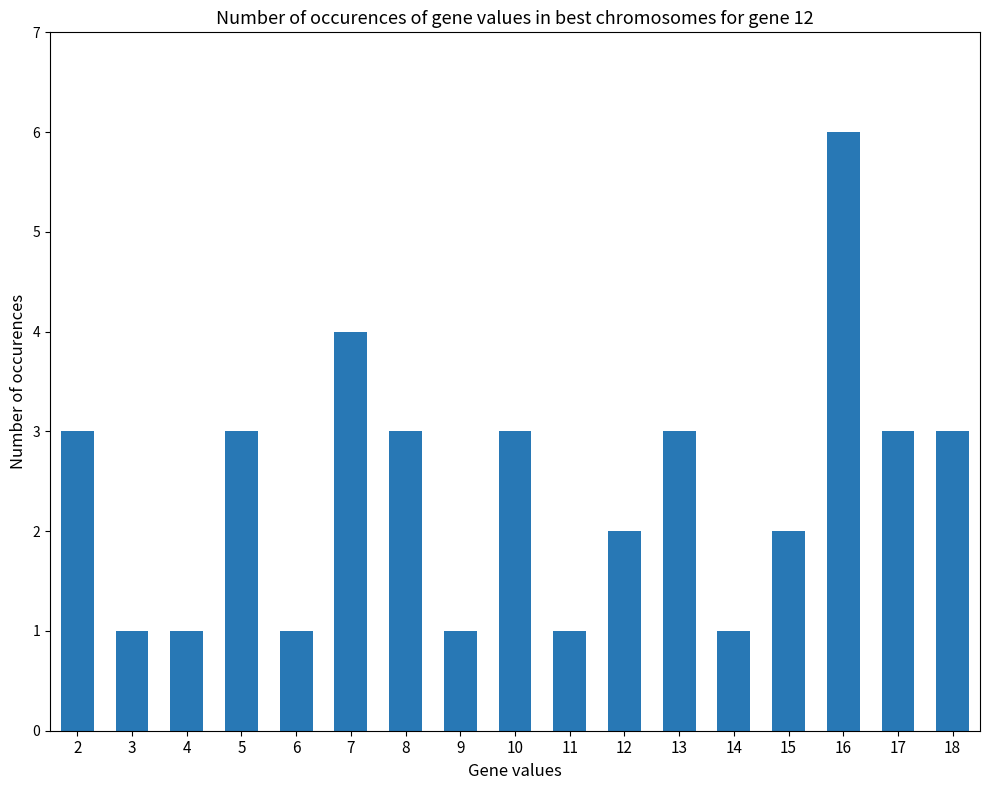

Reading left to right, extract all data points from this chart.

3	1	1	3	1	4	3	1	3	1	2	3	1	2	6	3	3